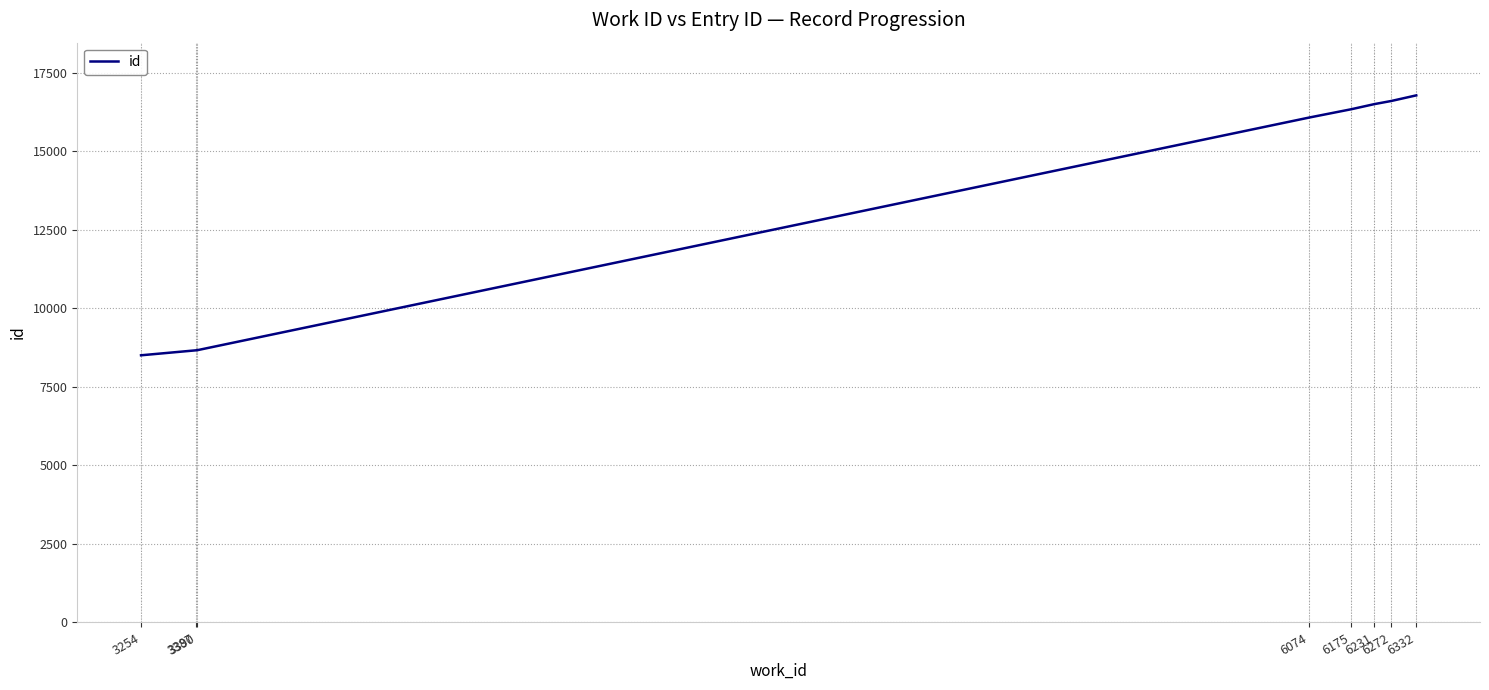

What is the difference between the second highest and second lowest values?

7941